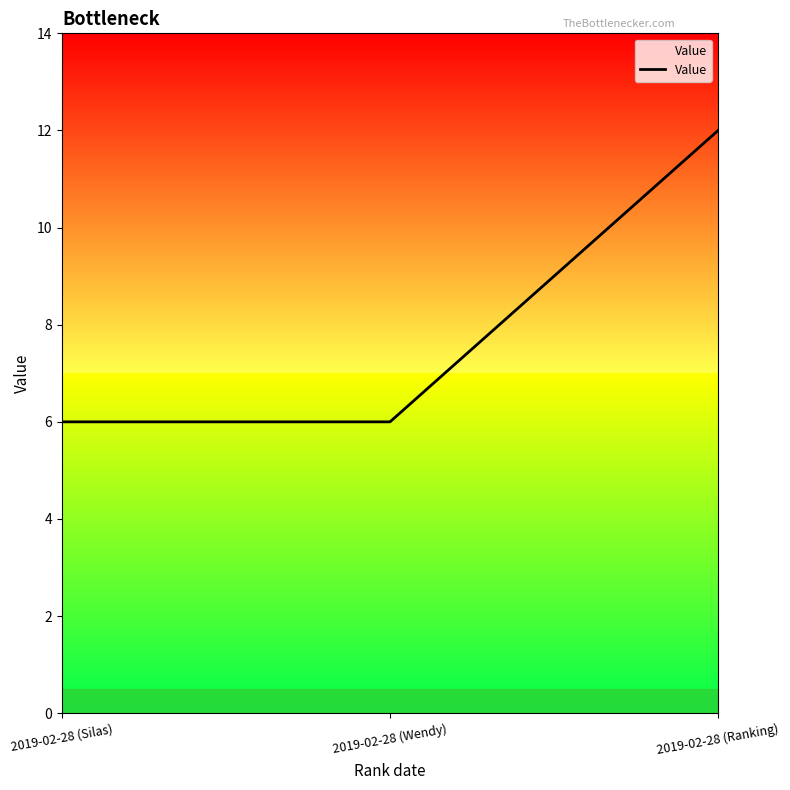

True or false: the data shows 2 at 2019-02-28 (Silas).

False